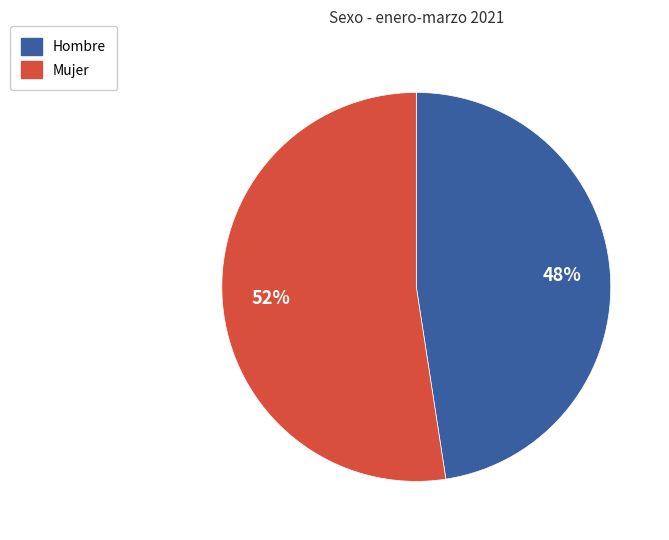

Is the sum of Hombre and Mujer greater than half?

Yes